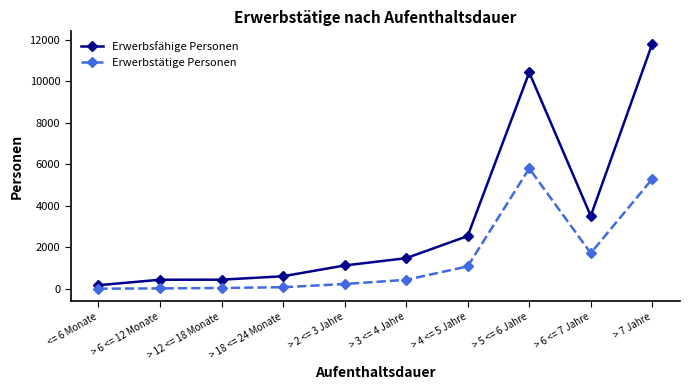

True or false: Erwerbstätige Personen has more than 0 points higher than both neighbors.

True